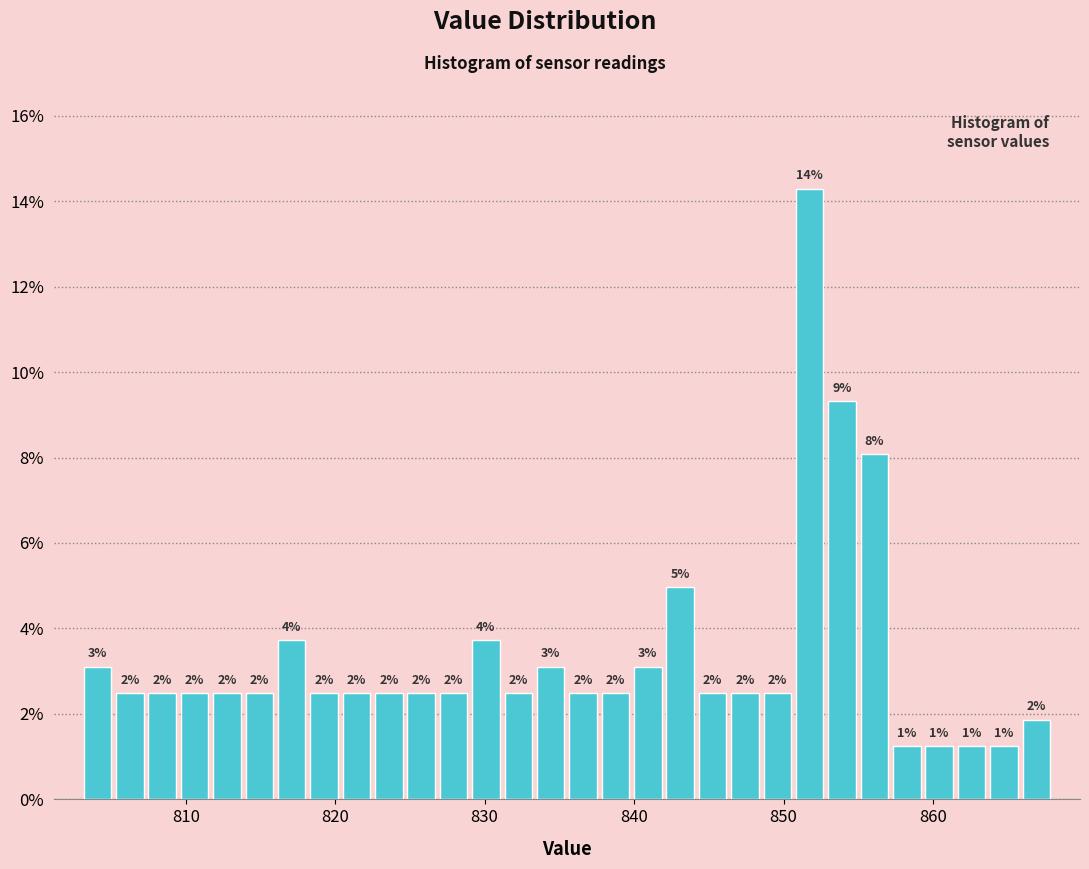

Read against the x-axis, roughly where is the centre of the tallest bar?

852